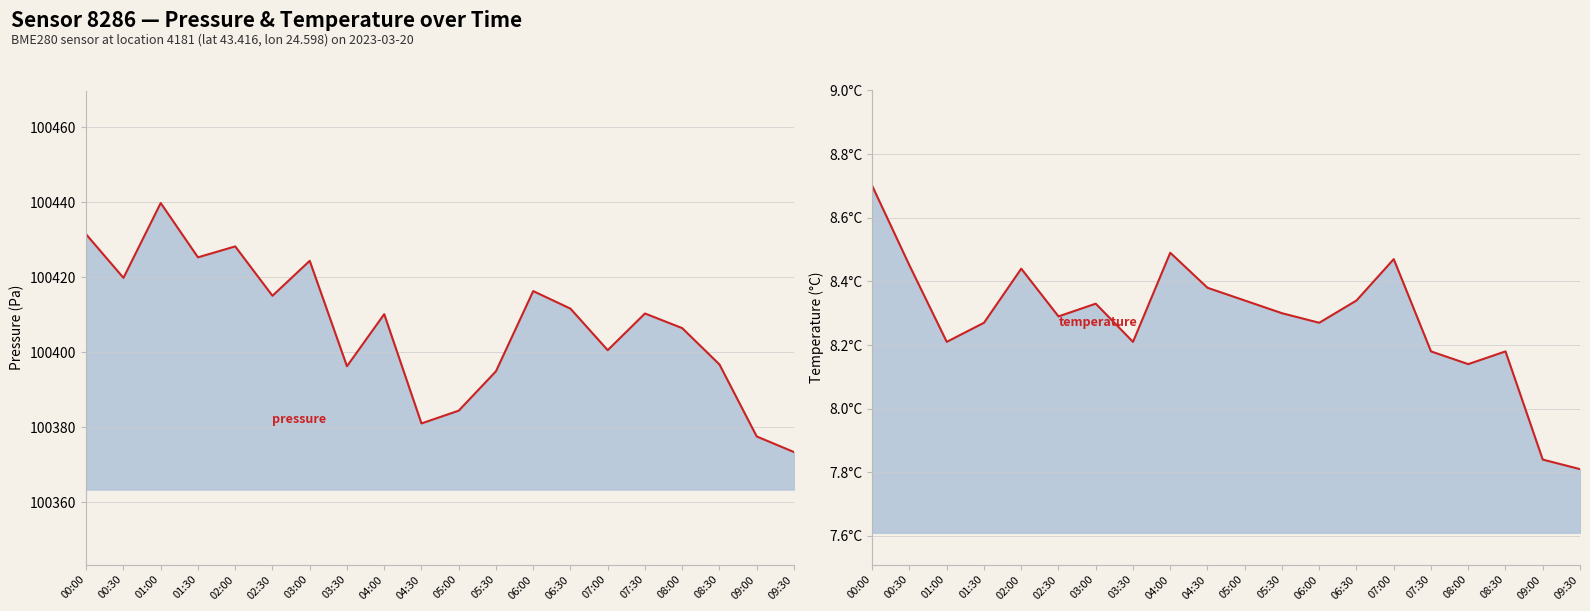

Reading right to left, what are all the values shown in this chart?

pressure: 09:30=100373.4	09:00=100377.6	08:30=100396.8	08:00=100406.4	07:30=100410.3	07:00=100400.6	06:30=100411.6	06:00=100416.3	05:30=100394.9	05:00=100384.4	04:30=100381.0	04:00=100410.2	03:30=100396.3	03:00=100424.4	02:30=100415.1	02:00=100428.2	01:30=100425.3	01:00=100439.8	00:30=100419.8	00:00=100431.4
temperature: 09:30=7.8	09:00=7.8	08:30=8.2	08:00=8.1	07:30=8.2	07:00=8.5	06:30=8.3	06:00=8.3	05:30=8.3	05:00=8.3	04:30=8.4	04:00=8.5	03:30=8.2	03:00=8.3	02:30=8.3	02:00=8.4	01:30=8.3	01:00=8.2	00:30=8.4	00:00=8.7